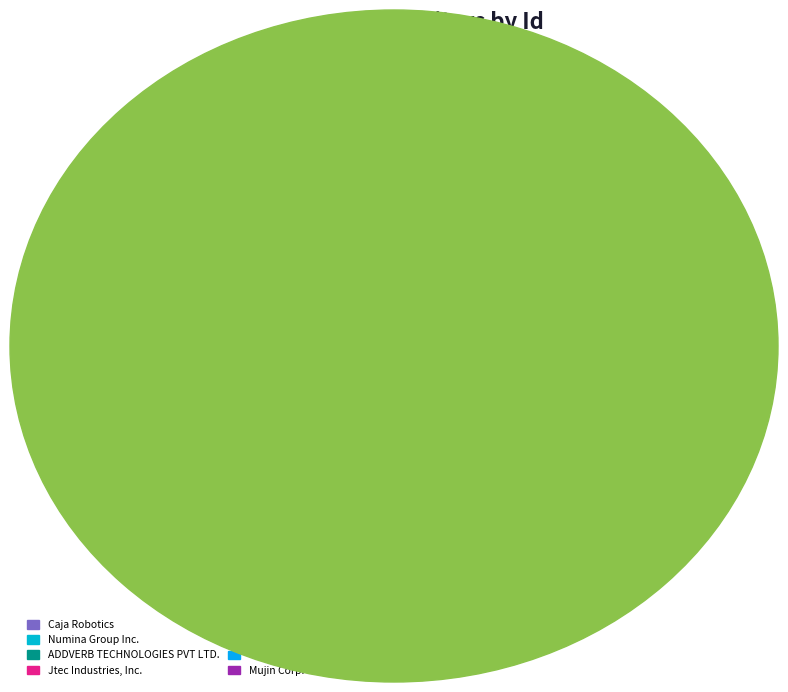

Is there any slice that represents more than half of the pie?

No